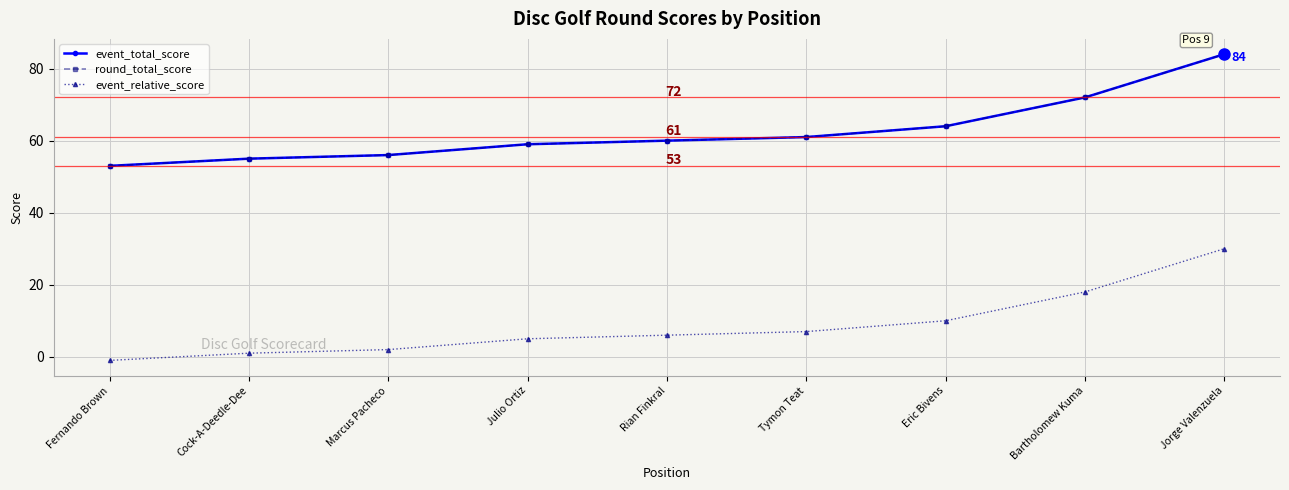

Is this an area chart (filled region under the line)?

No